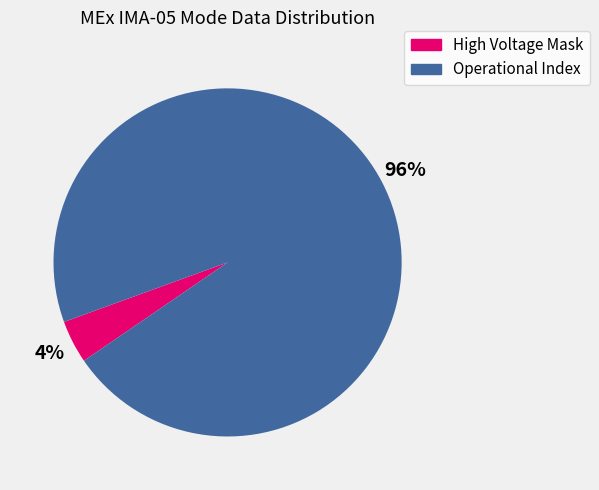

True or false: Operational Index accounts for 96% of the total.

True